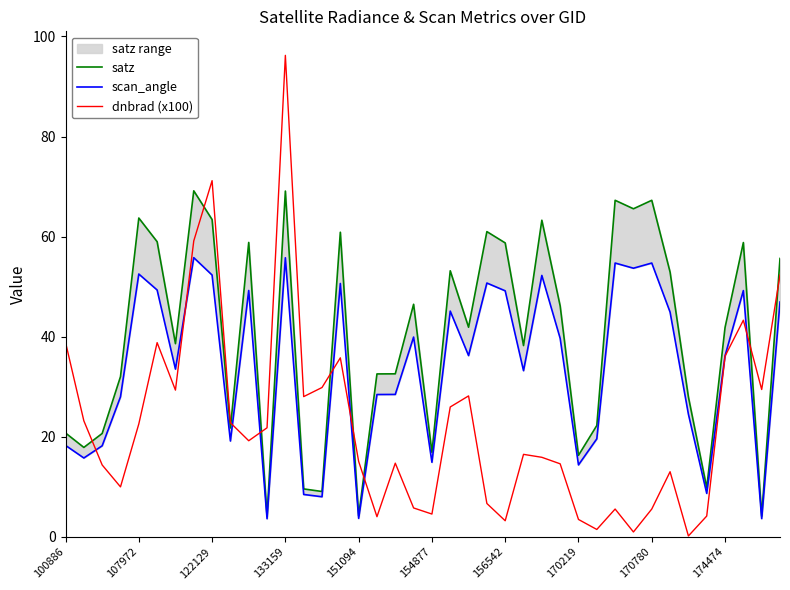

Rank the series by their maximum value, from lowest to highest.

scan_angle, satz, dnbrad (x100)